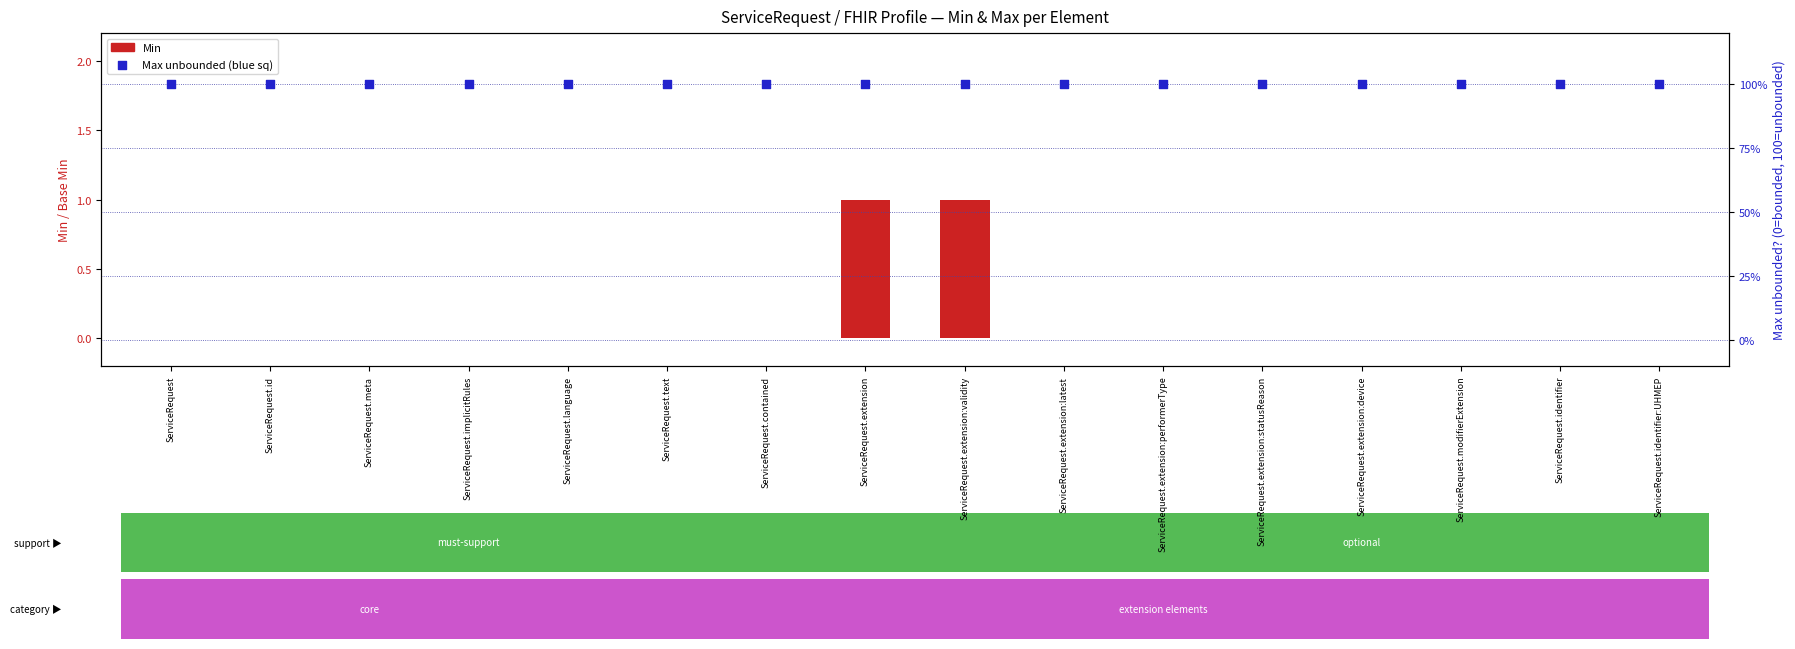

Which series has the largest total across all categories?

Max (% of unbounded)